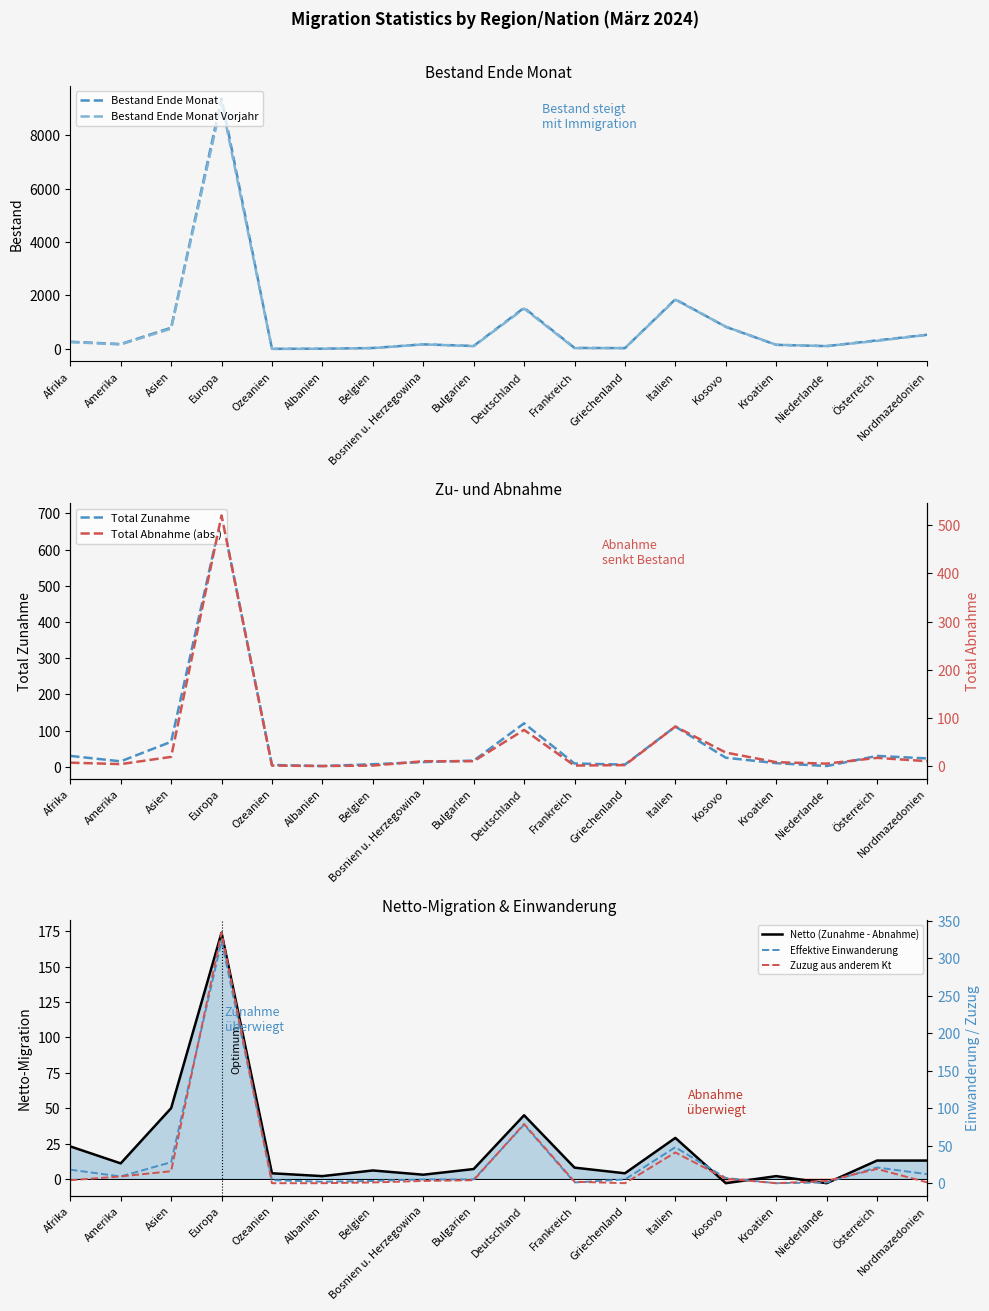

Count the number of categories in the chart.

18